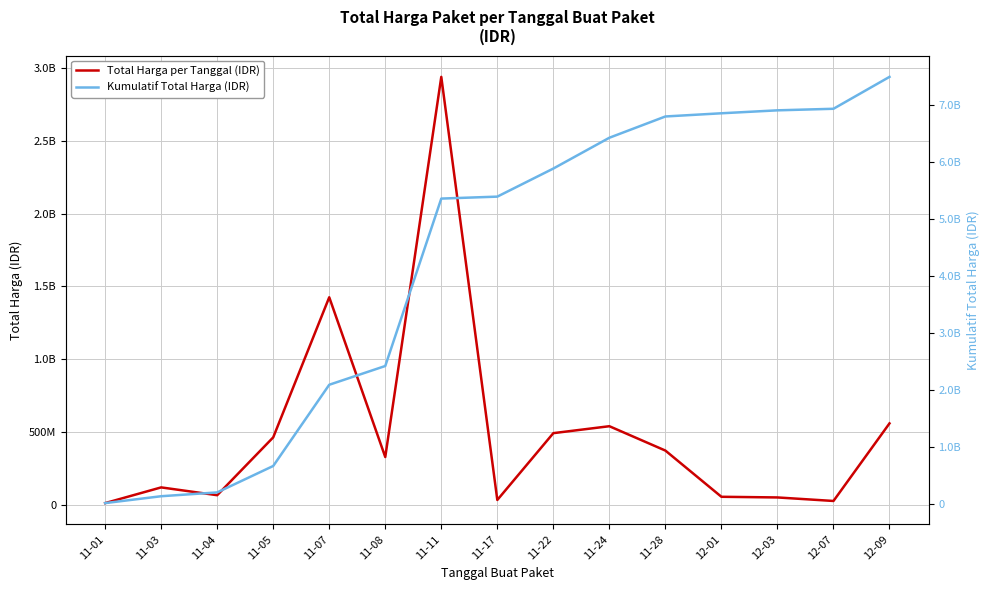

What is the sum of the Total Harga per Tanggal (IDR) values at 11-03 and 12-03?

172214270